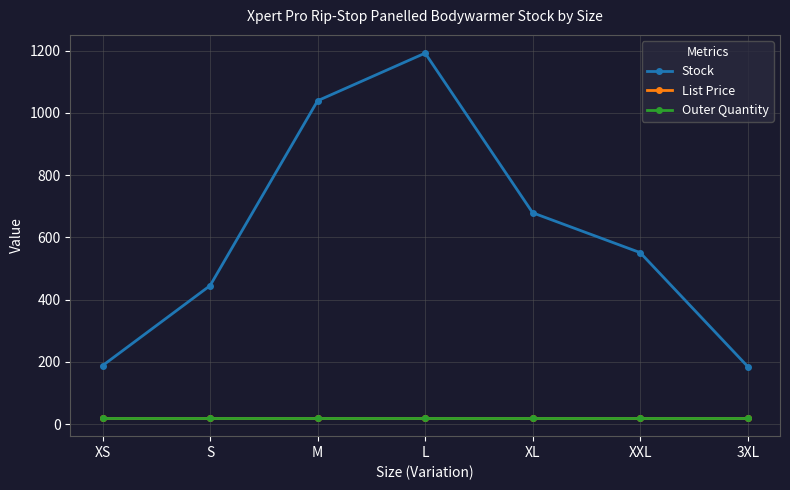

What is the average value of the Outer Quantity series?

20.0